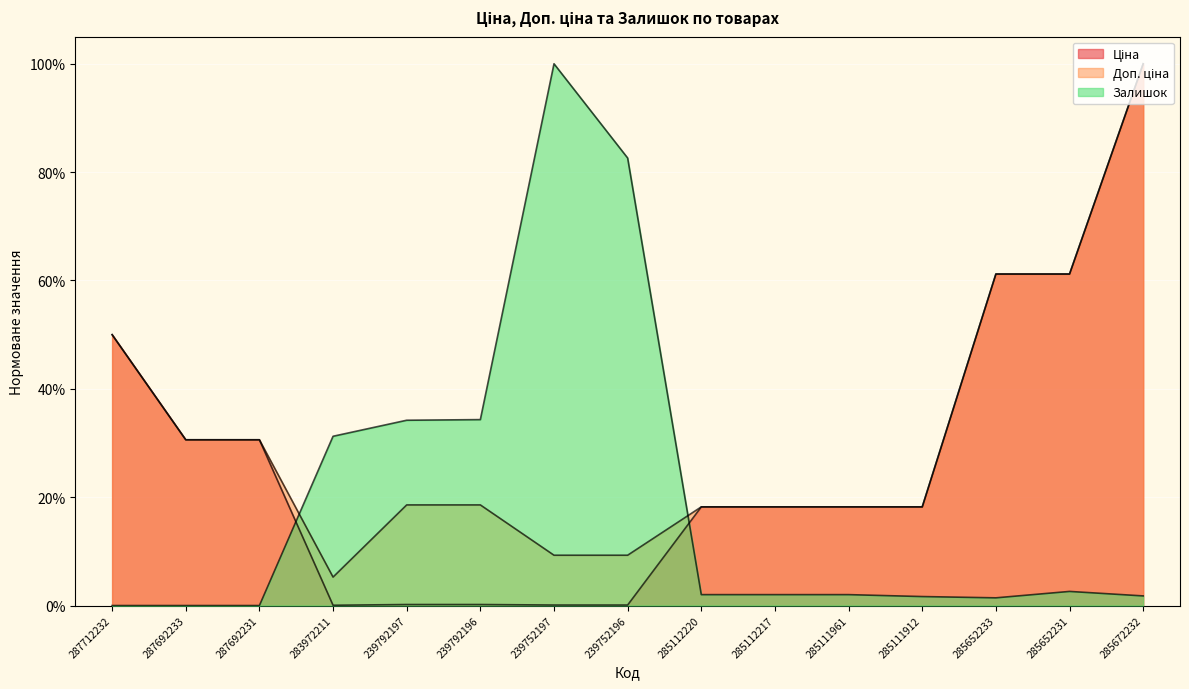

Which series has the largest total across all categories?

Доп. ціна